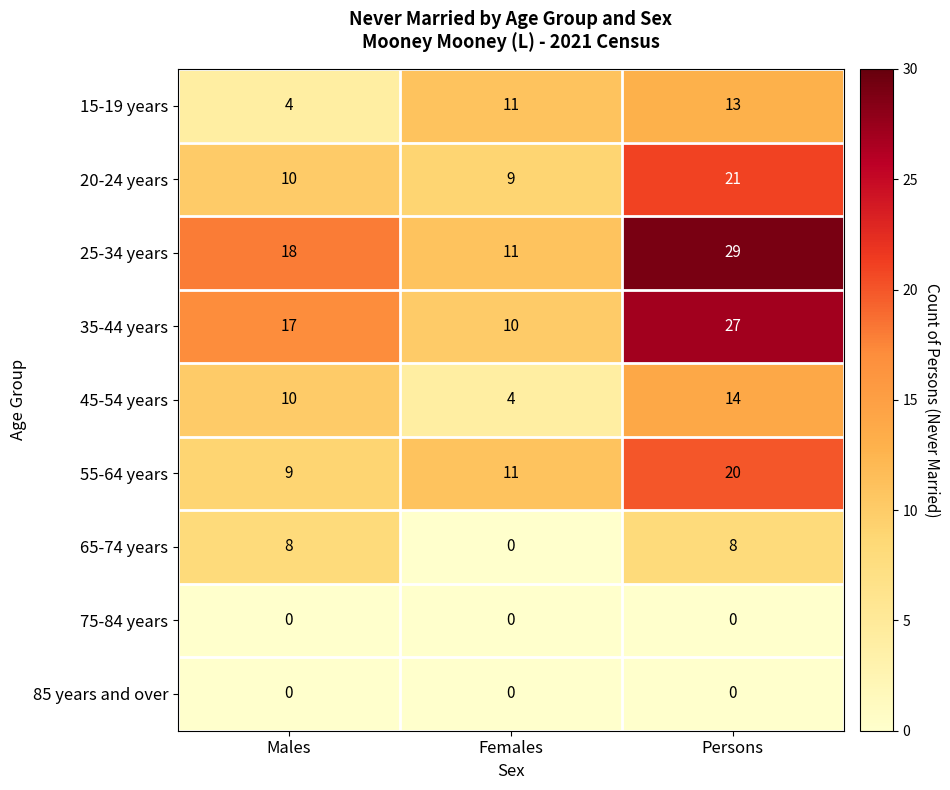

At which label does 25-34 years reach its peak?

Persons